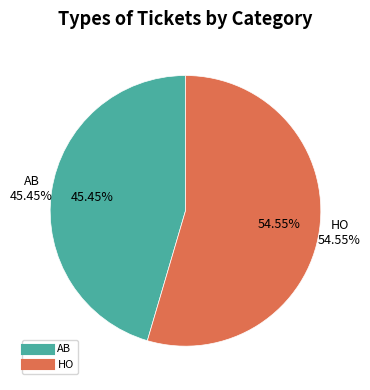

To the nearest percent, what is the combined percentage of HO and AB?

100%